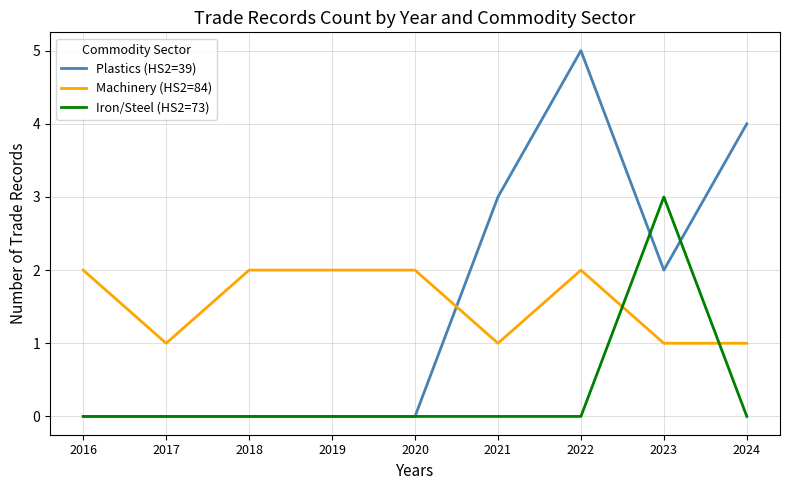

List the series in order of their peak value, lowest first.

Machinery (HS2=84), Iron/Steel (HS2=73), Plastics (HS2=39)